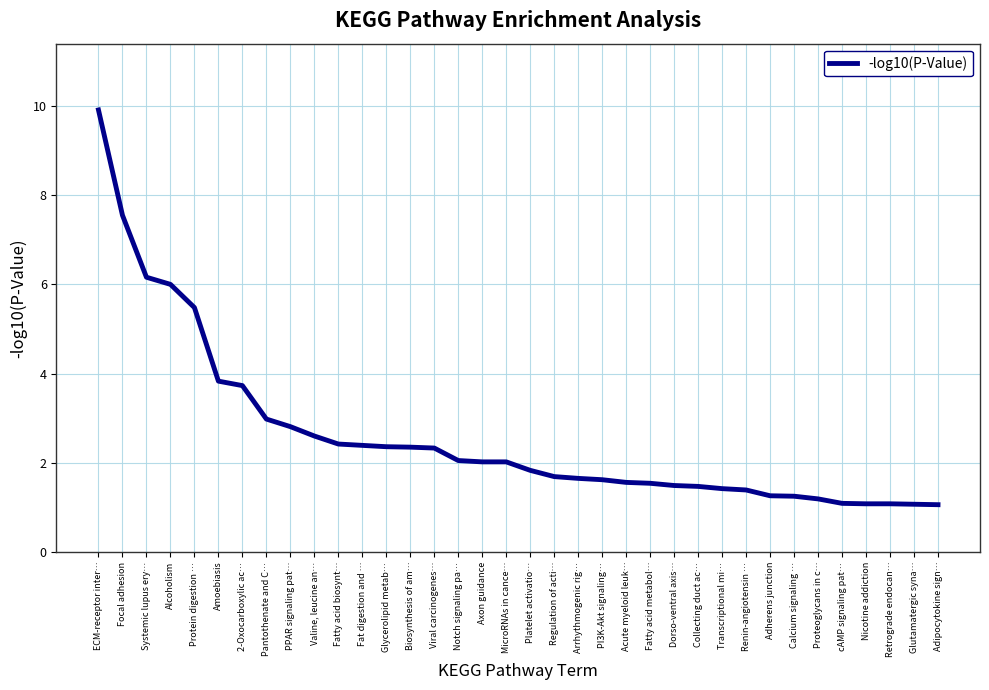

What is the smallest value displayed?

1.1